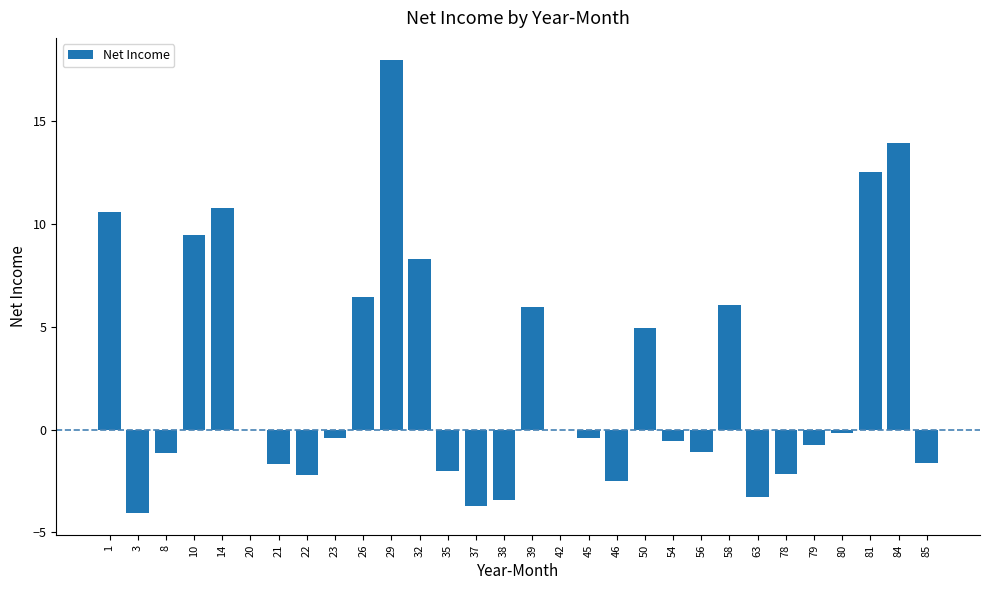

What is the change in value from 46 to 56?

+1.4